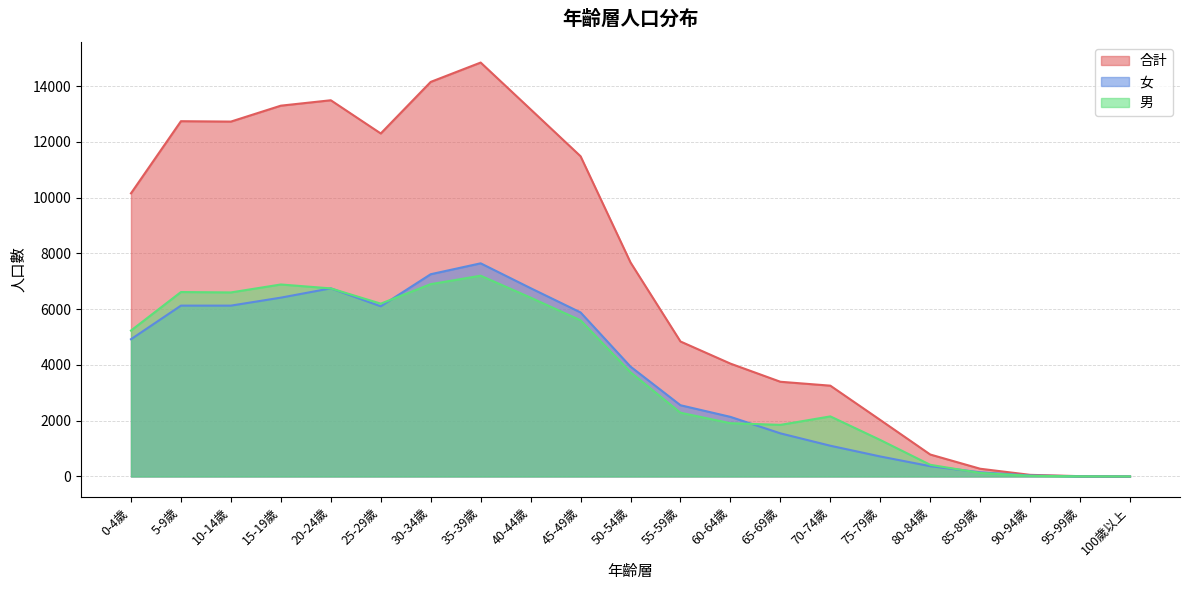

At which category does 女 reach its first local peak?

20-24歲